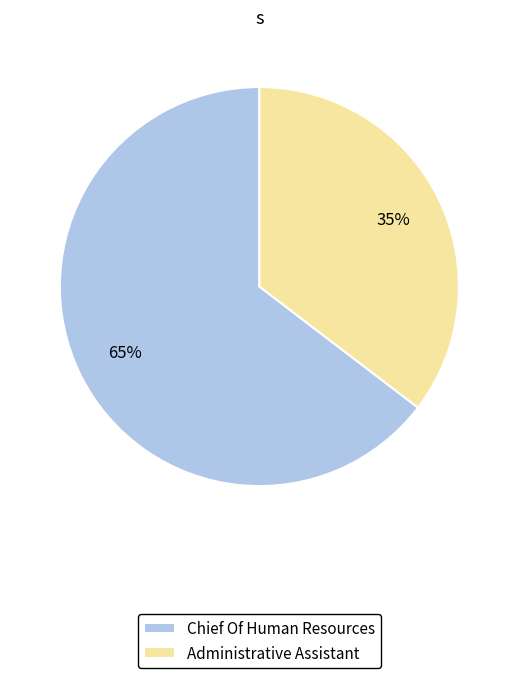

What is the ratio of the value at Administrative Assistant to the value at Chief Of Human Resources?

0.5